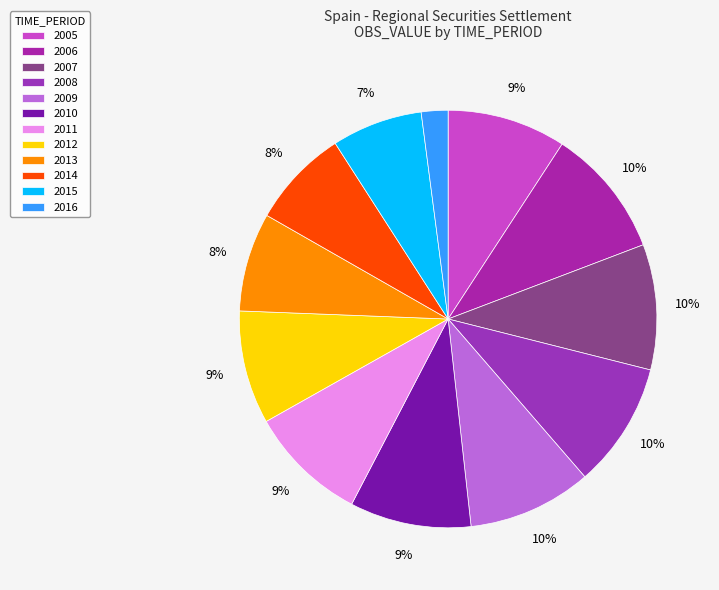

How many slices are in this pie chart?

12